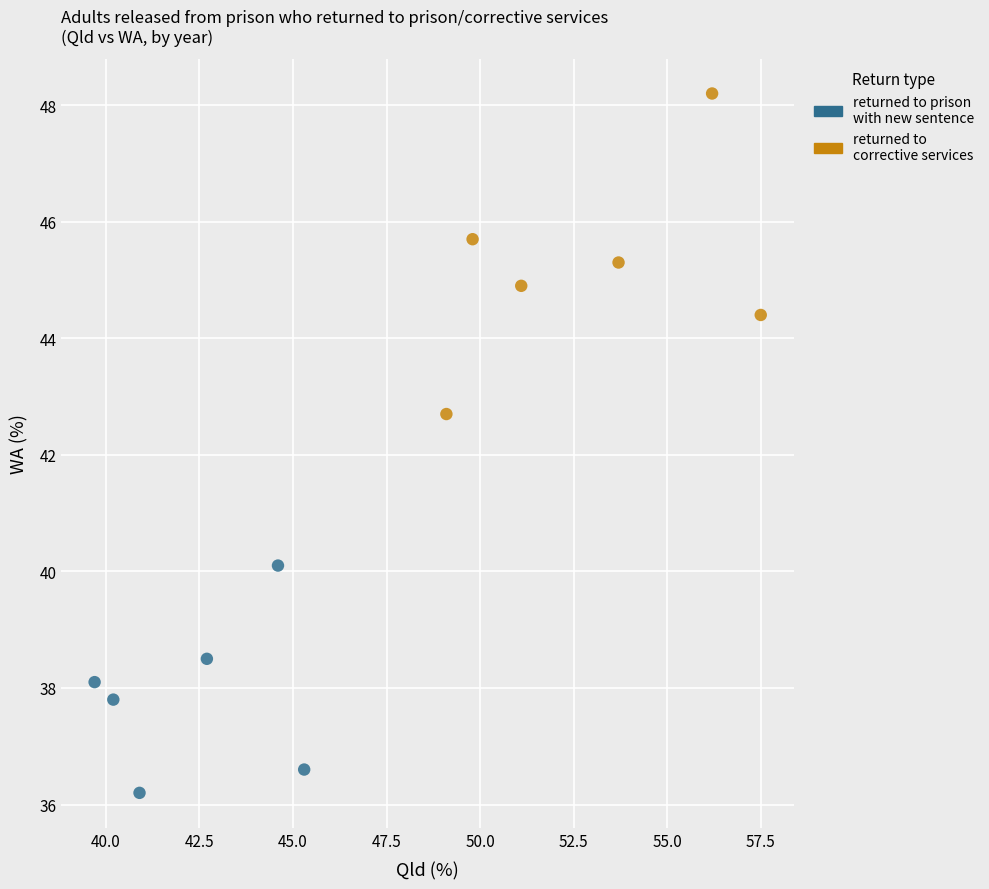

Which series contains the lowest Y value?

returned to prison with new sentence